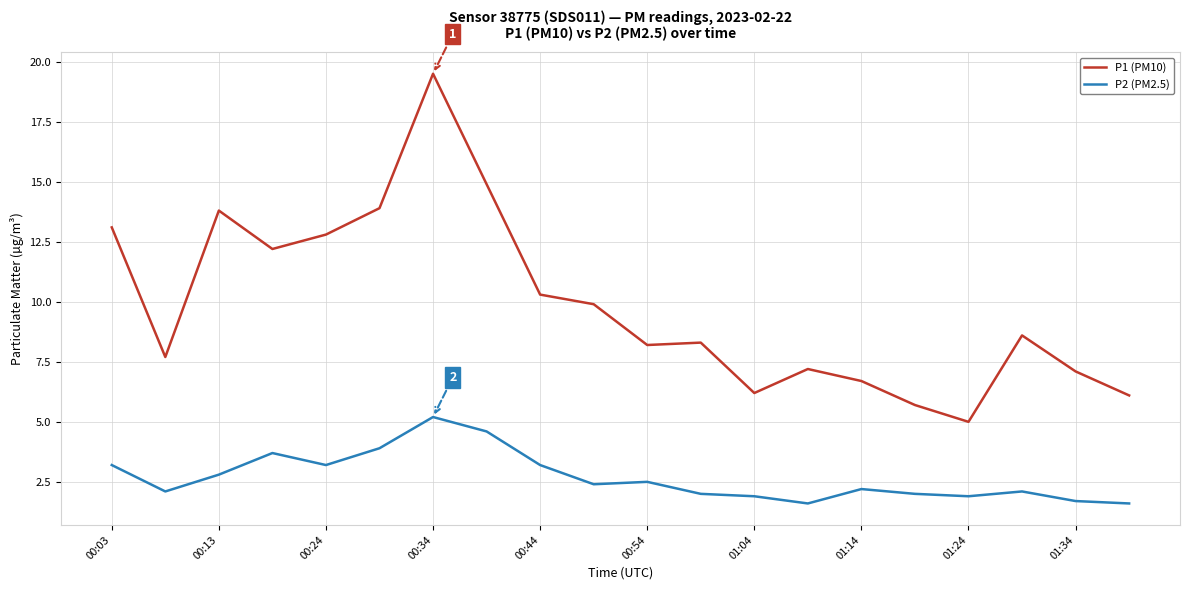

What is the difference between the maximum and minimum values in the P1 (PM10) series?

14.5